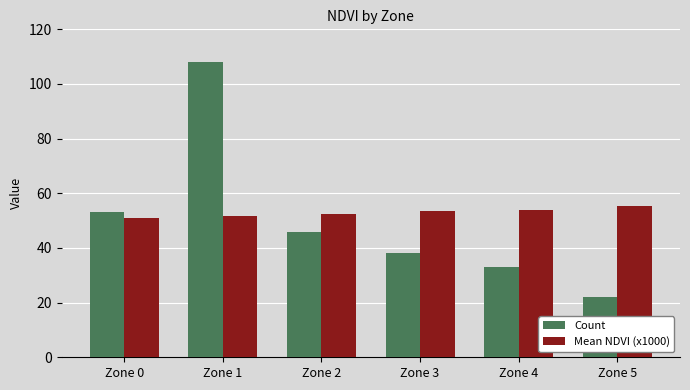

Between Zone 4 and Zone 5, which series saw the biggest shift?

Count